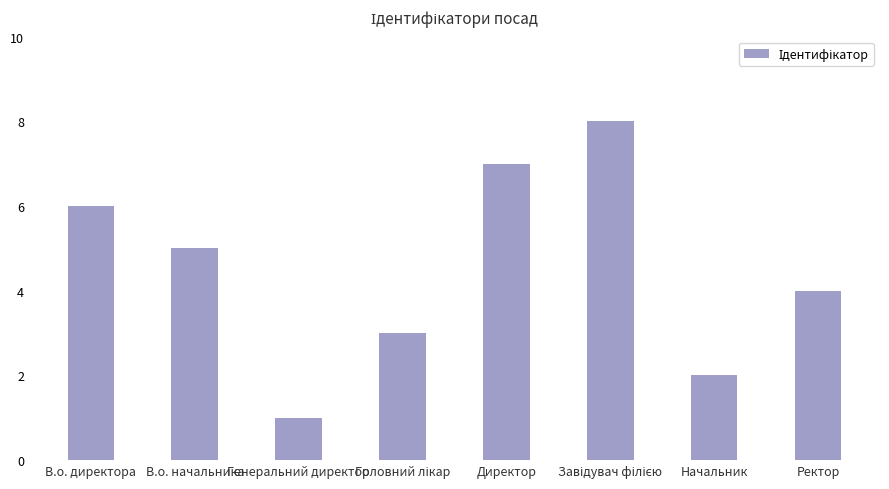

What is the greatest value displayed?

8